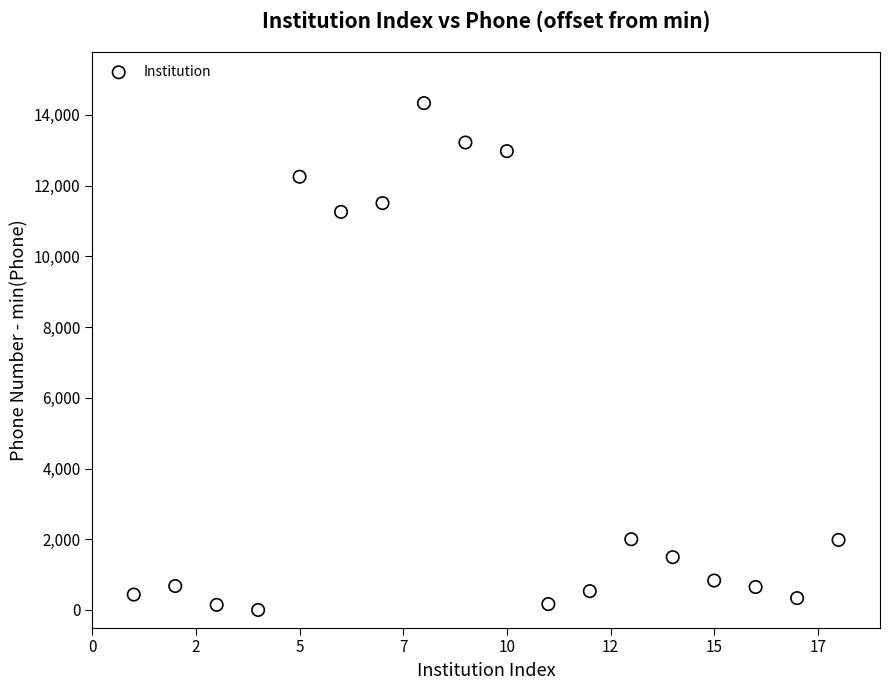

What Y value in the scatter plot is closest to 7166?

11256